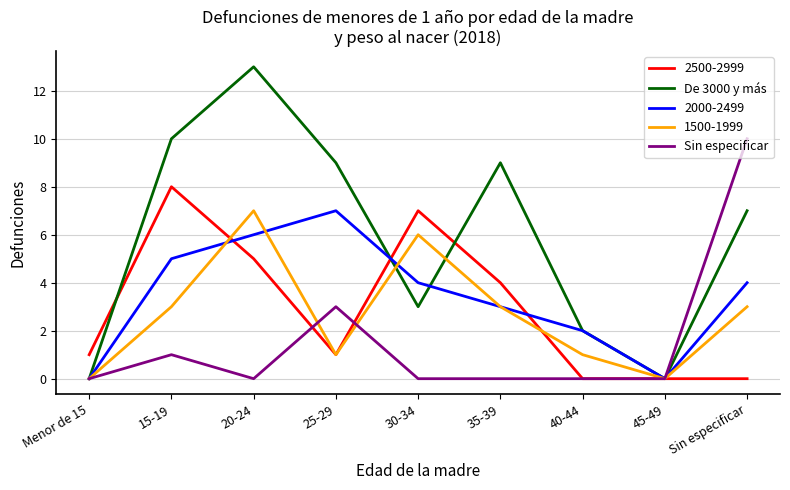

At which category is the sum across all series the highest?

20-24